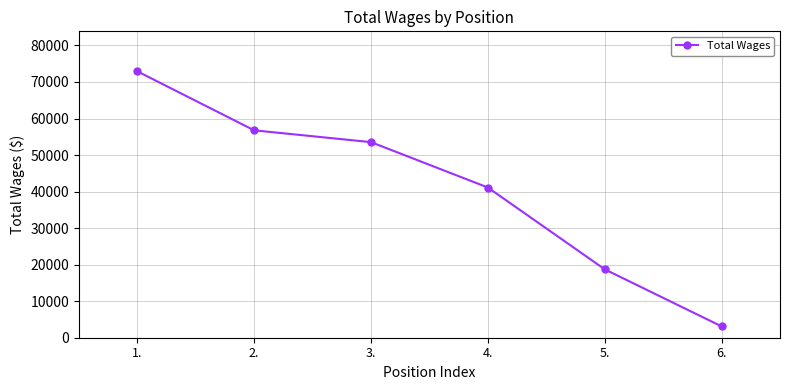

Does the chart have visible grid lines?

Yes